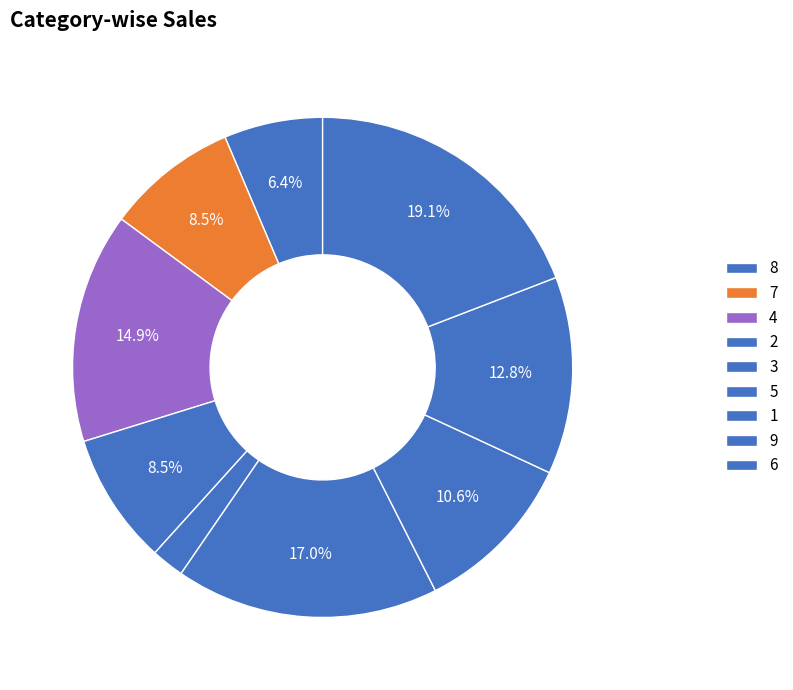

What is the ratio of the value at 7 to the value at 3?

0.2